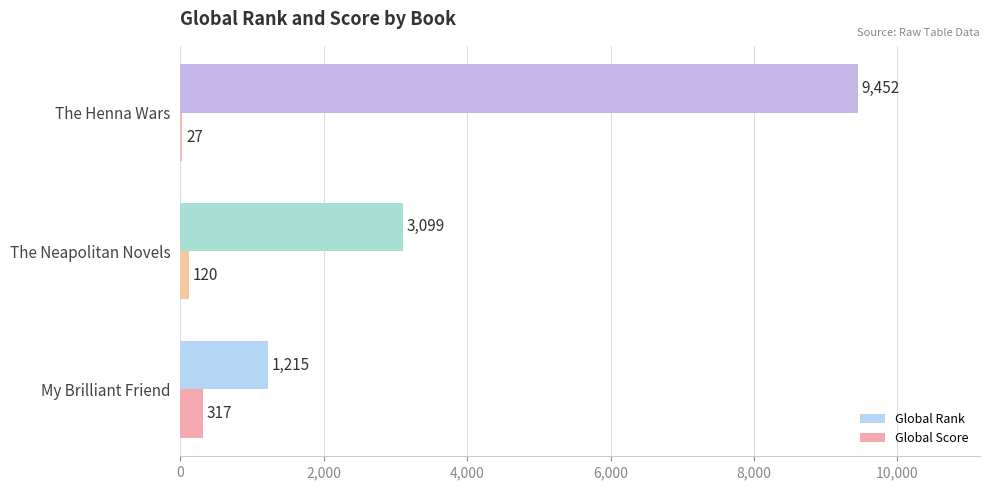

At which category is the sum across all series the highest?

The Henna Wars